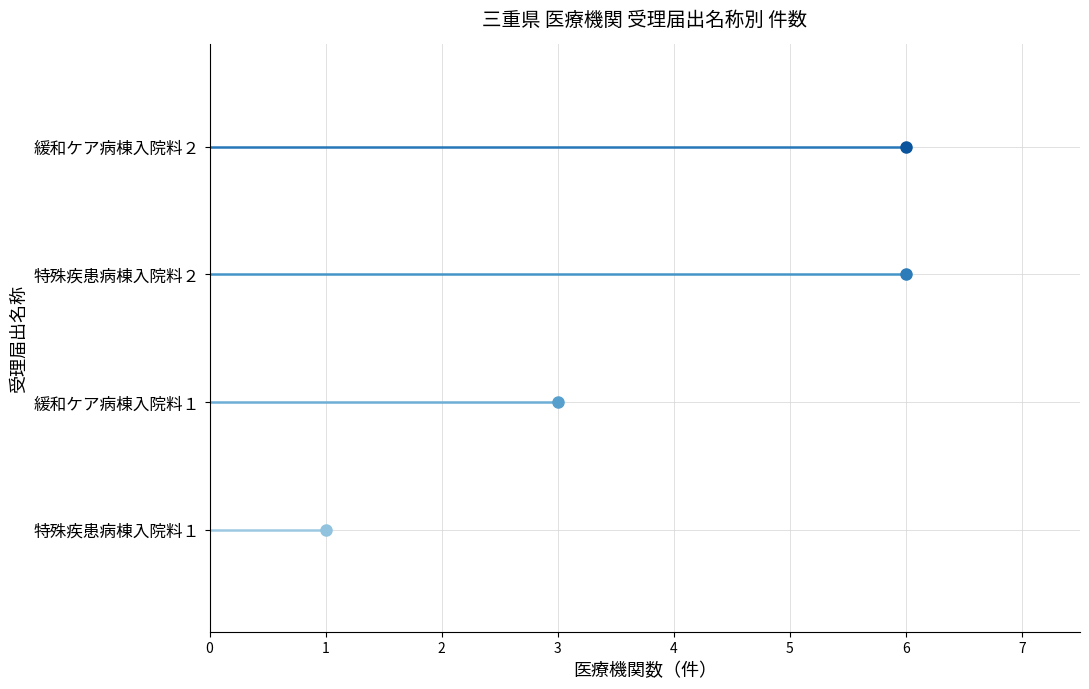

Between 緩和ケア病棟入院料２ and 特殊疾患病棟入院料２, which is larger?

特殊疾患病棟入院料２